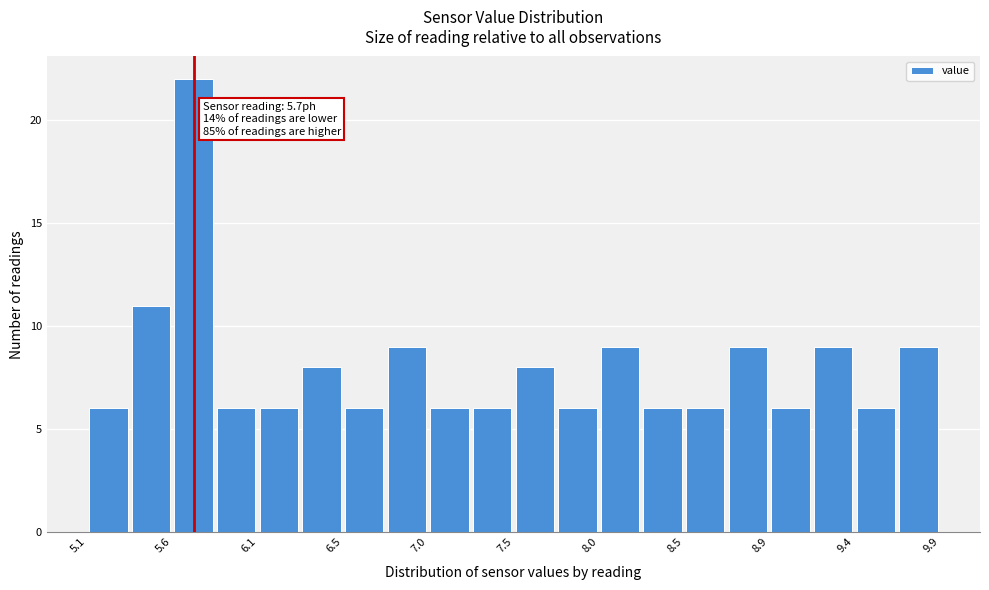

Which range on the x-axis has the tallest bar?

5.58 to 5.82